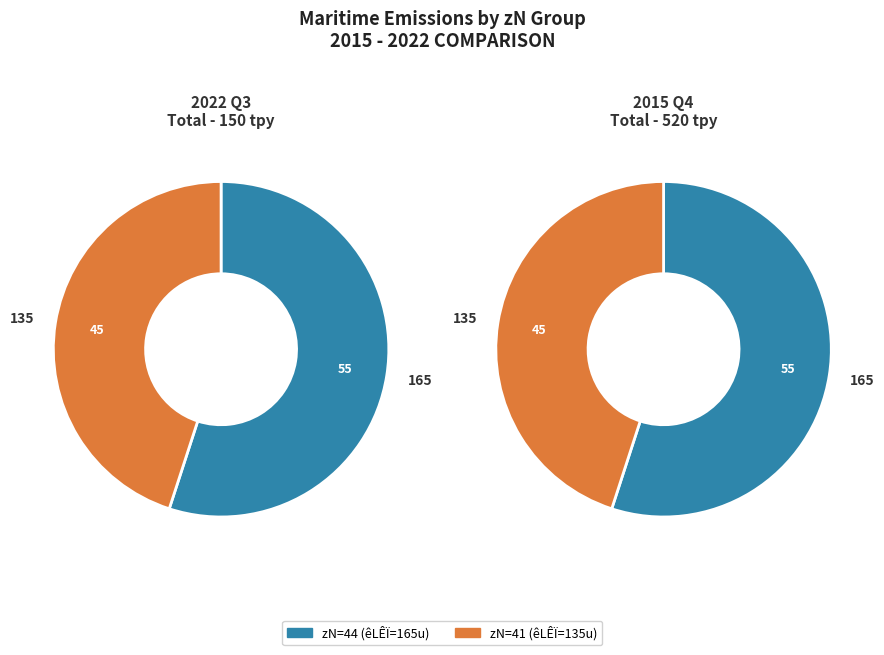

Rank the categories by value from lowest to highest.

41, 44